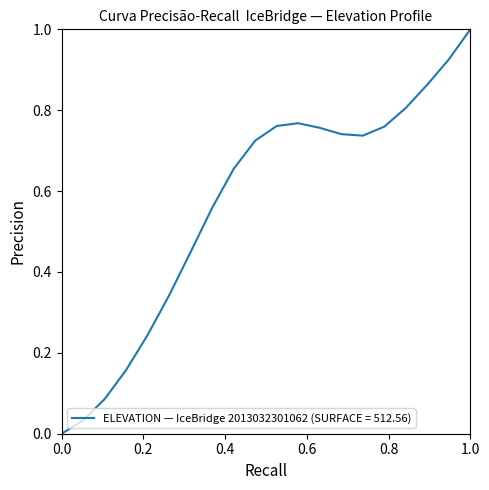

Count the number of categories in the chart.

20